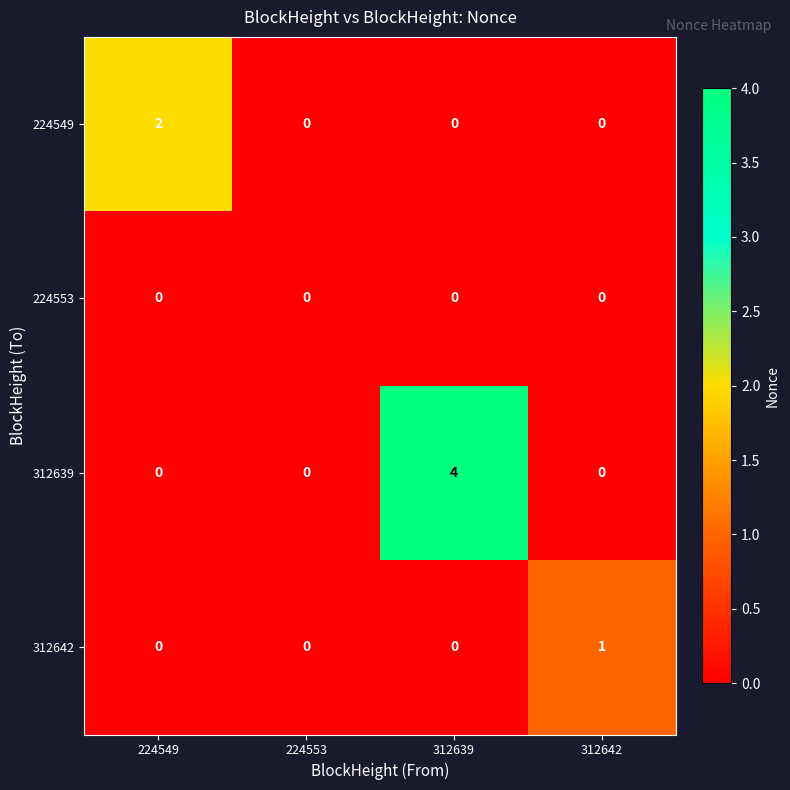

List the series in order of their peak value, lowest first.

224553, 312642, 224549, 312639